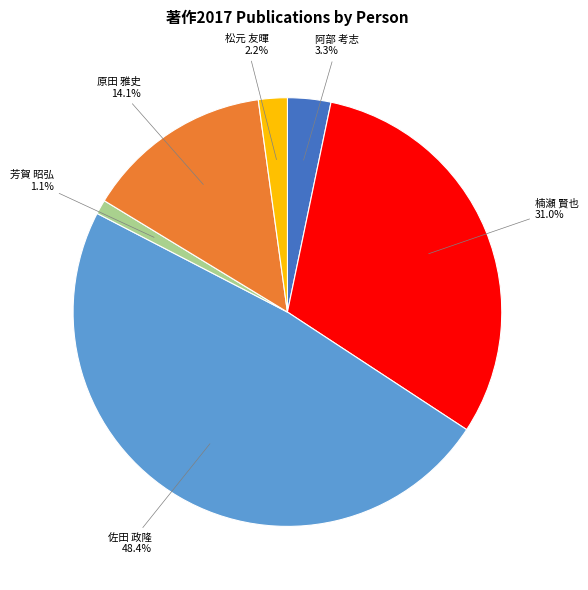

To the nearest percent, what is the difference between the largest and smallest slice percentages?

47%